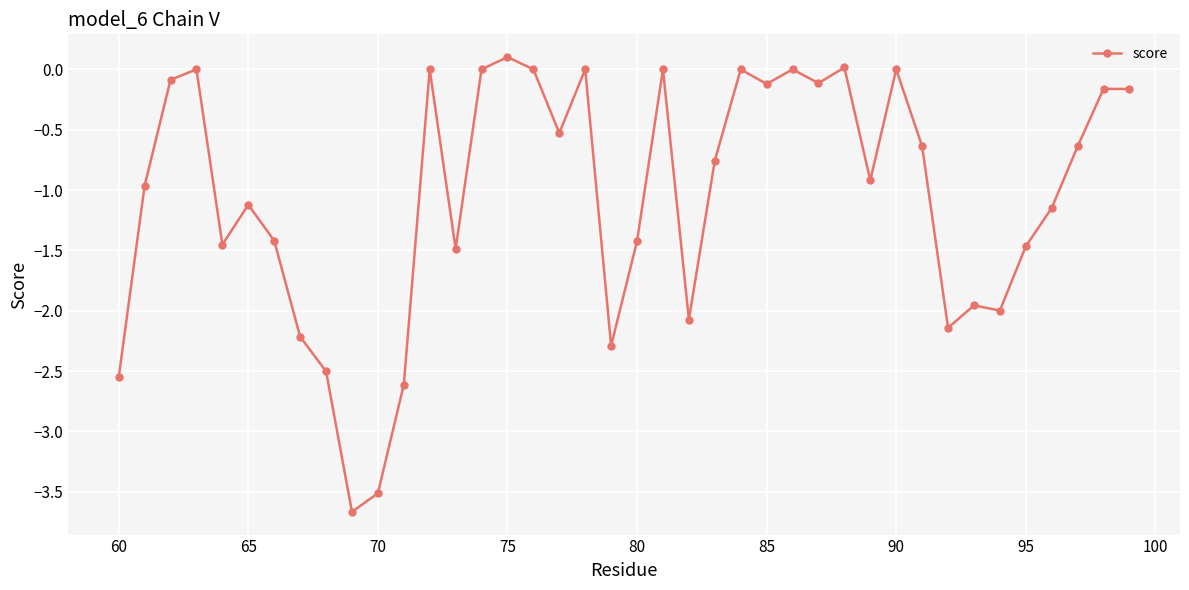

What is the sum of all values?

-42.0